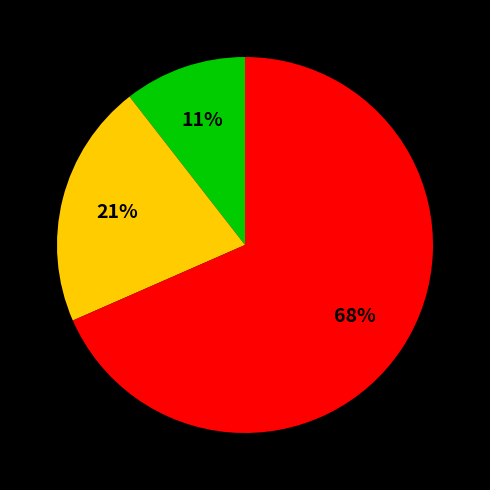

To the nearest percent, what is the average slice percentage?

33%